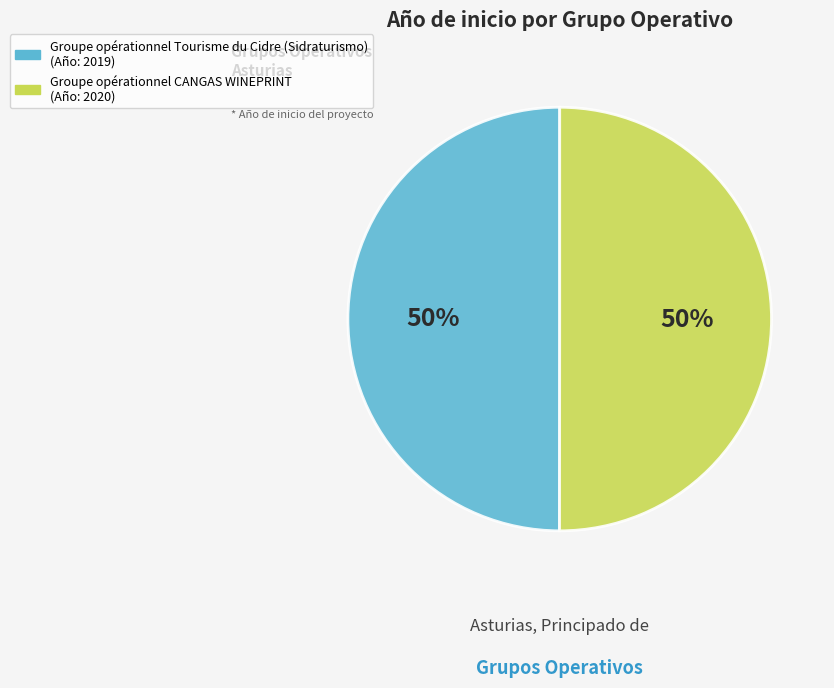

Do Groupe opérationnel CANGAS WINEPRINT and Groupe opérationnel Tourisme du Cidre (Sidraturismo) together represent more than half of the pie?

Yes